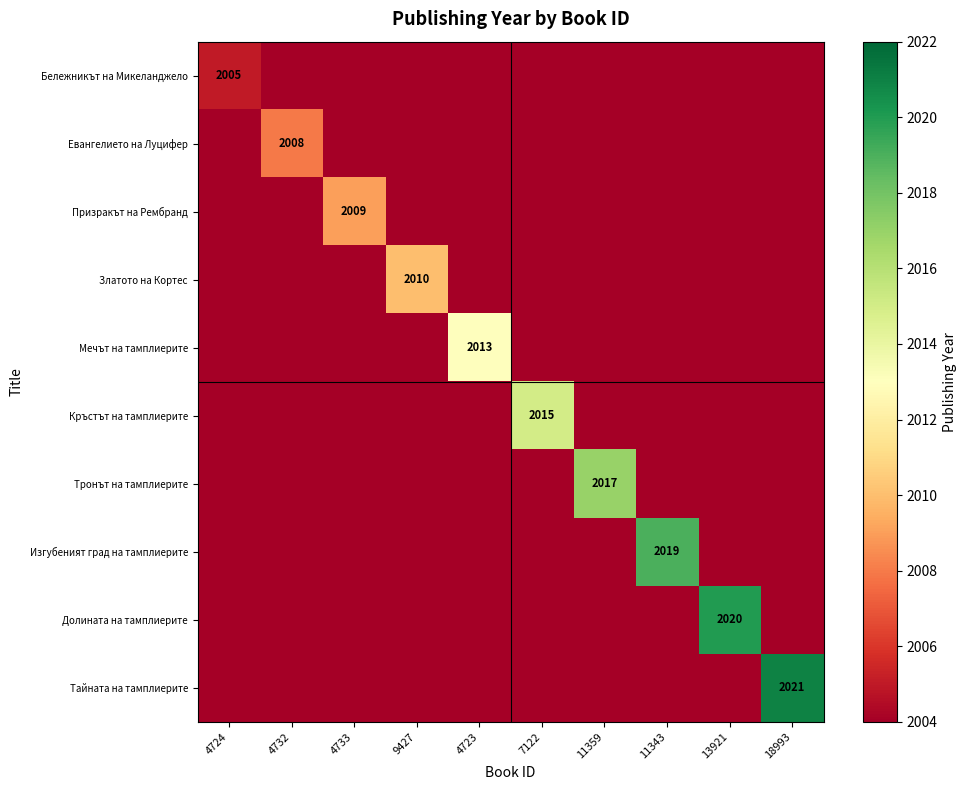

At 11359, list the series in order from largest to smallest.

Тронът на тамплиерите, Бележникът на Микеланджело, Евангелието на Луцифер, Призракът на Рембранд, Златото на Кортес, Мечът на тамплиерите, Кръстът на тамплиерите, Изгубеният град на тамплиерите, Долината на тамплиерите, Тайната на тамплиерите